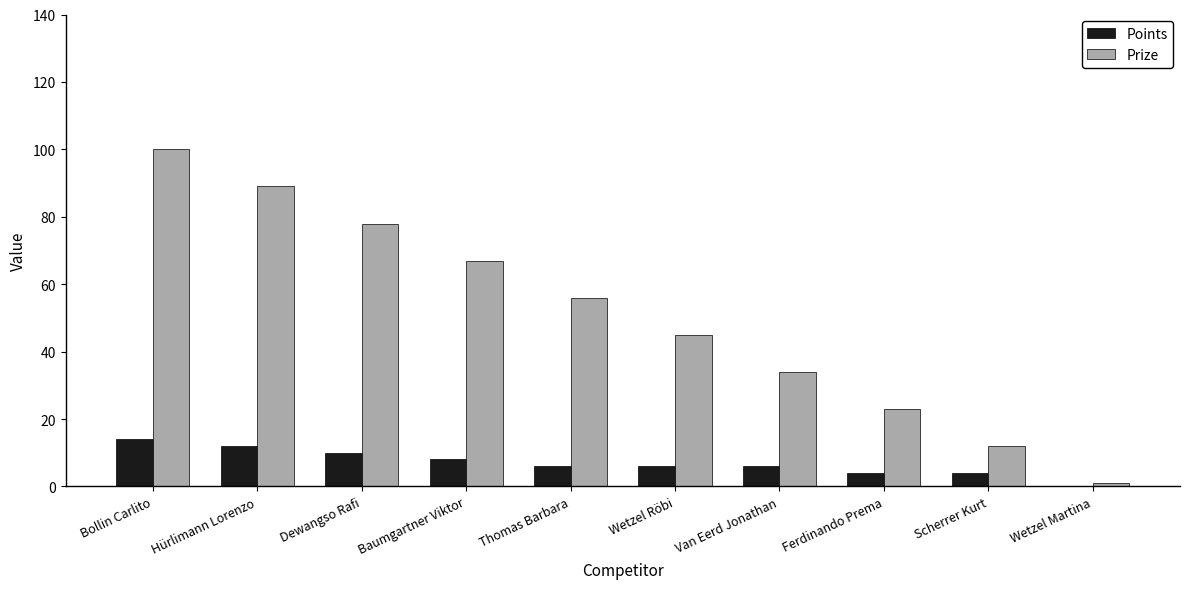

What are all the series names shown in the legend?

Points, Prize